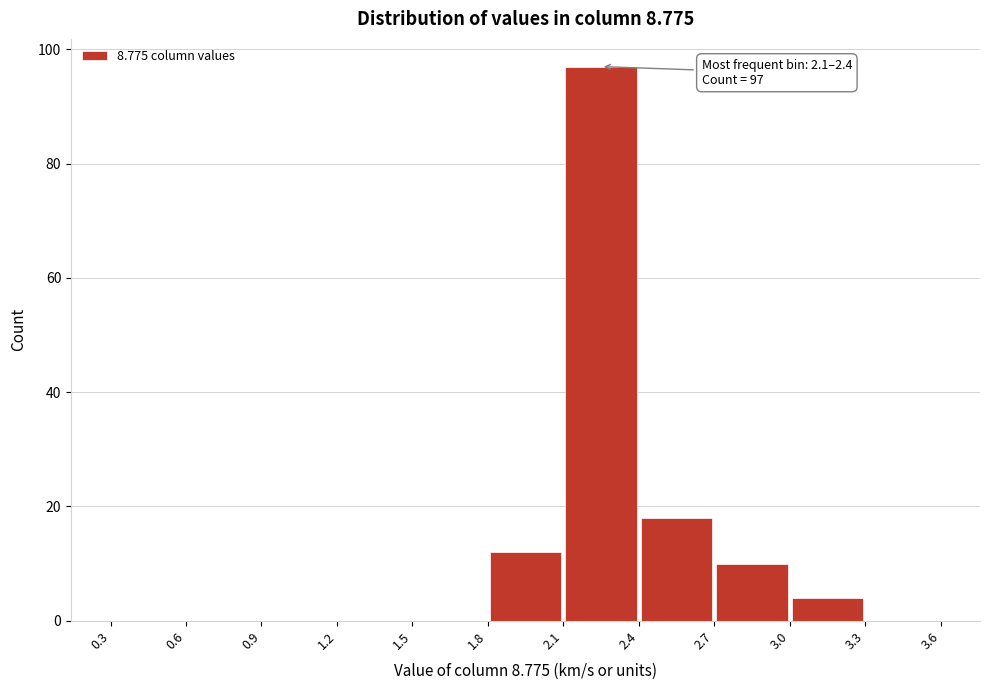

Over which range of the x-axis is the bar tallest?

2.1 to 2.4